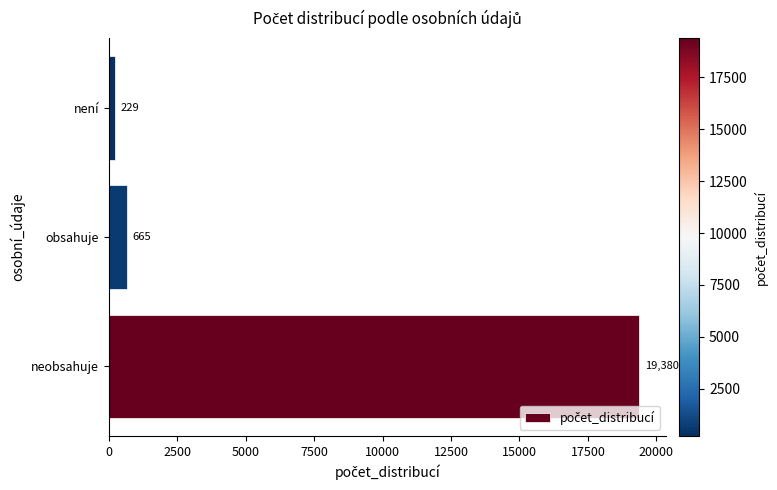

How many values are below 665?

1